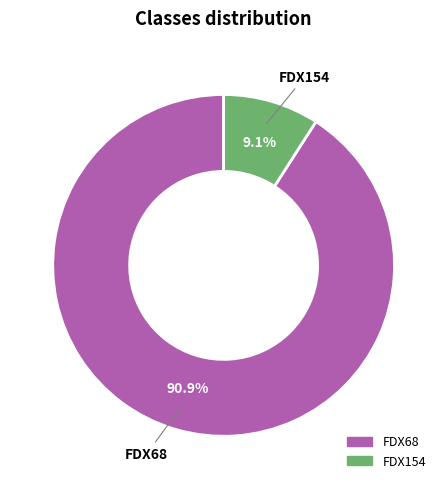

Combined, what portion of the pie is FDX68 and FDX154?

100.0%